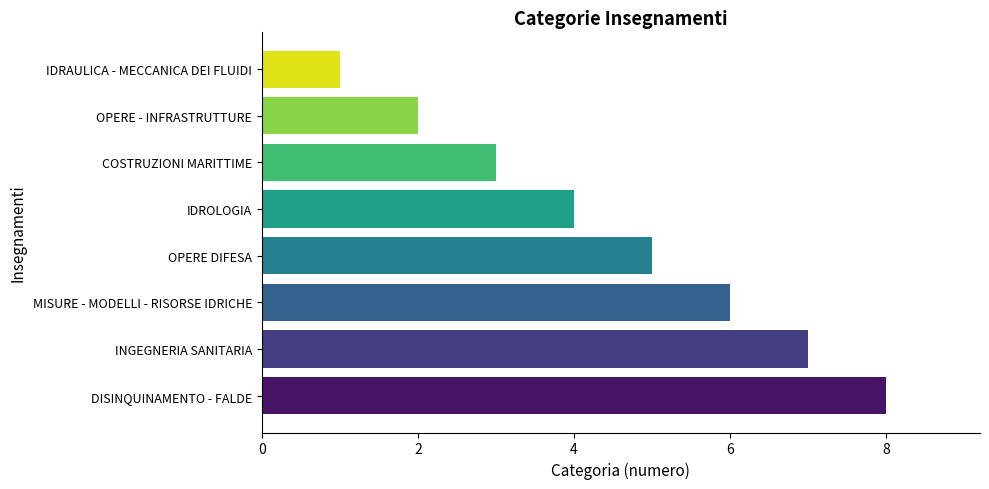

Does the chart contain stacked bars?

No